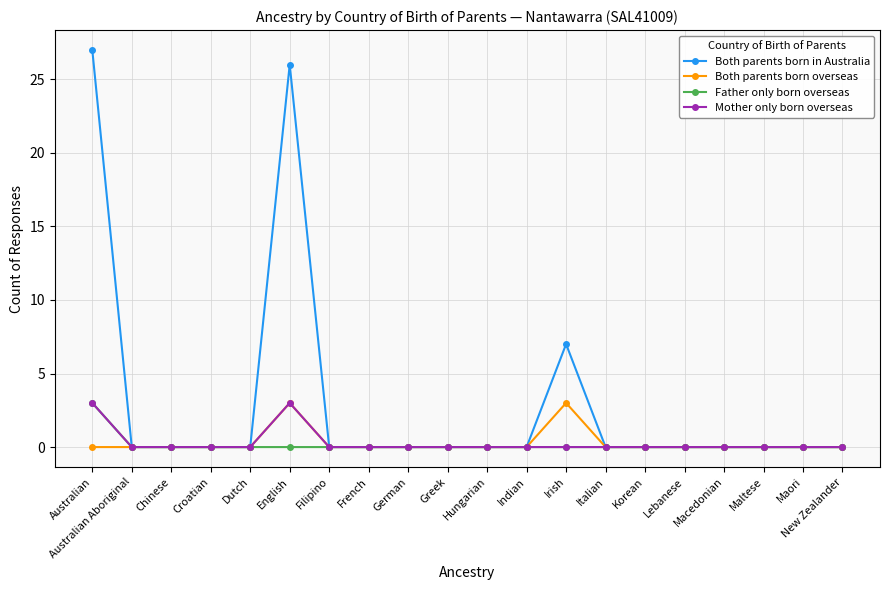

Which series has the largest total across all categories?

Both parents born in Australia